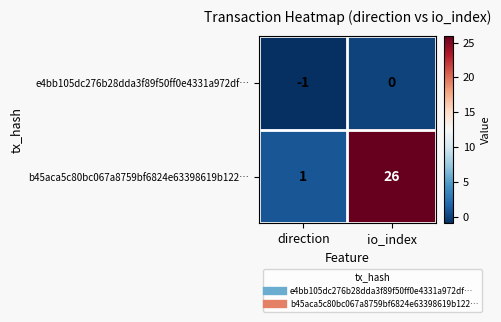

At direction, list the series in order from smallest to largest.

e4bb105dc276b28dda3f89f50ff0e4331a972df…, b45aca5c80bc067a8759bf6824e63398619b122…